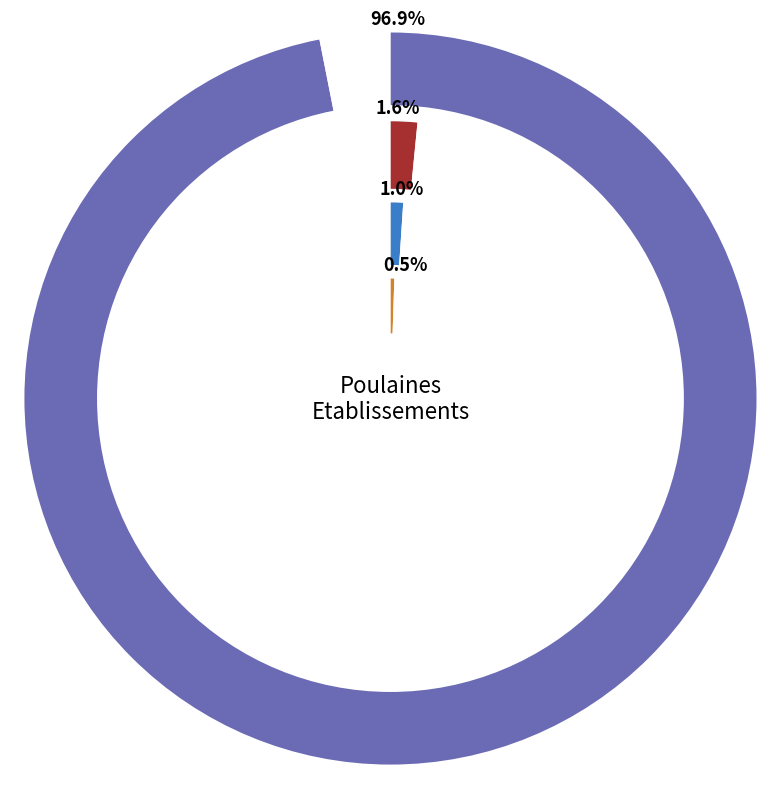

How many segments does this pie chart have?

4